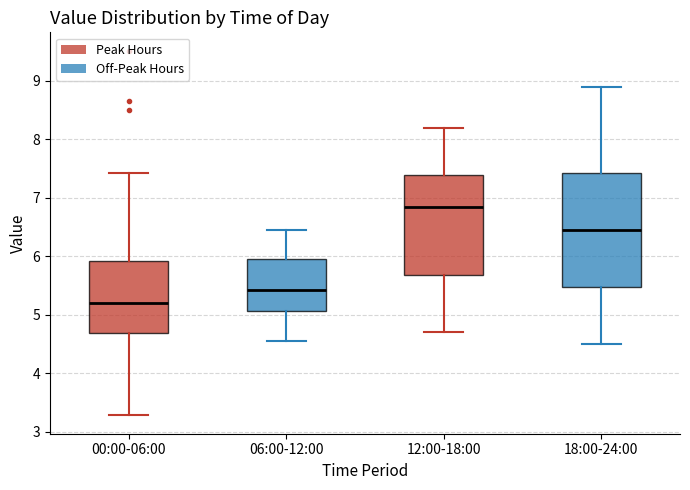

Where does the upper whisker of the box for 00:00-06:00 end on the y-axis? The values are not printed on the chart, so give them approximately, as read against the axis.

7.4